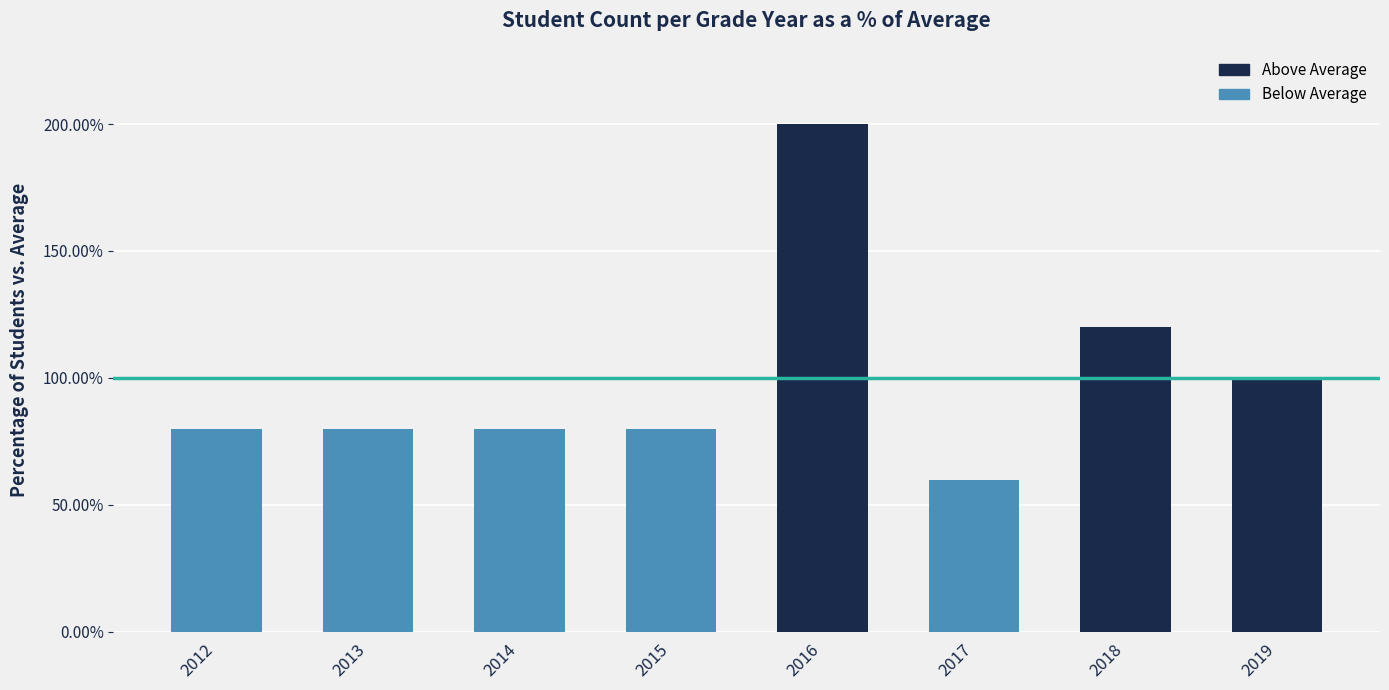

What is the change in value from 2014 to 2016?

+120